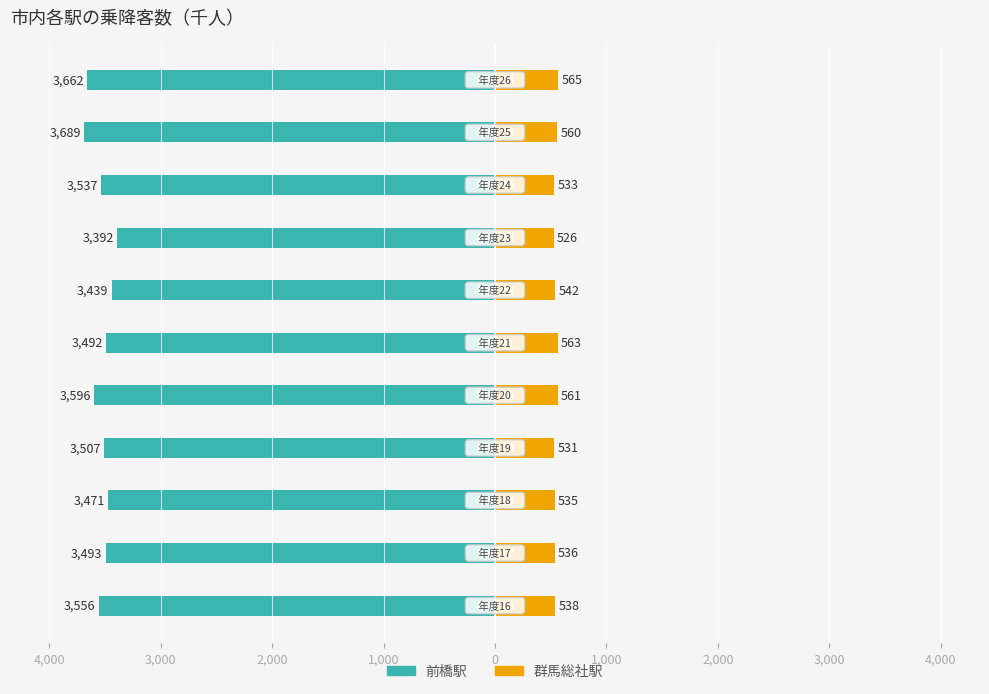

How many distinct data groups are displayed?

2